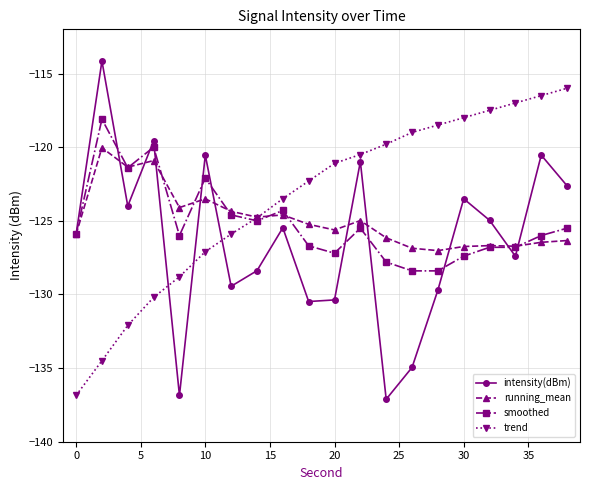

In running_mean, how many points are higher than both neighbors (excluding endpoints)?

6